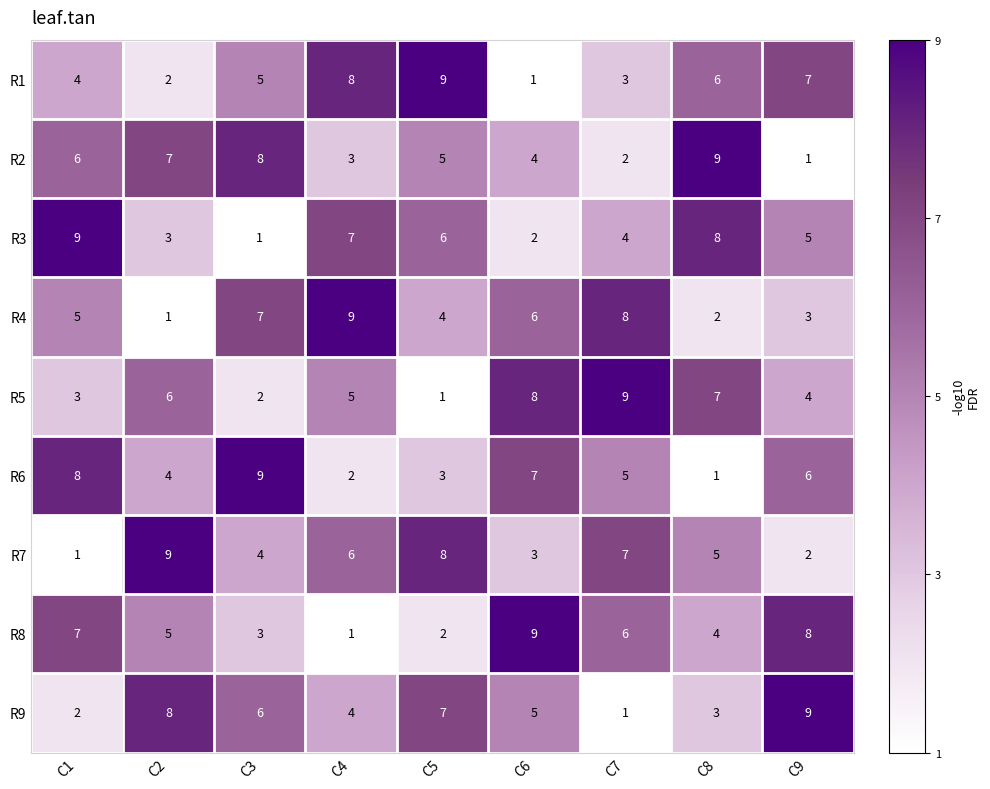

What is the difference between the highest and lowest values at C4?

8